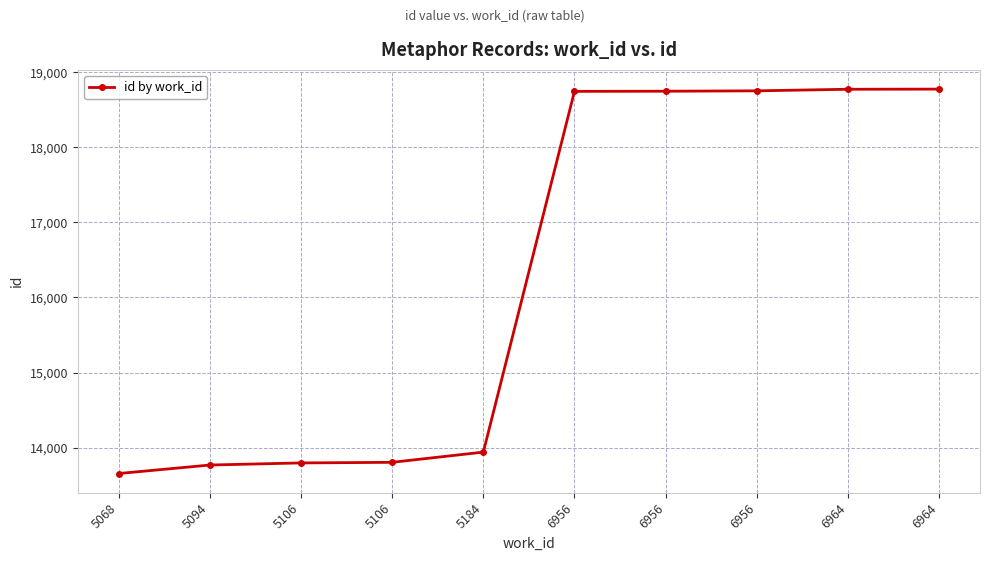

What is the minimum value shown in the chart?

13656